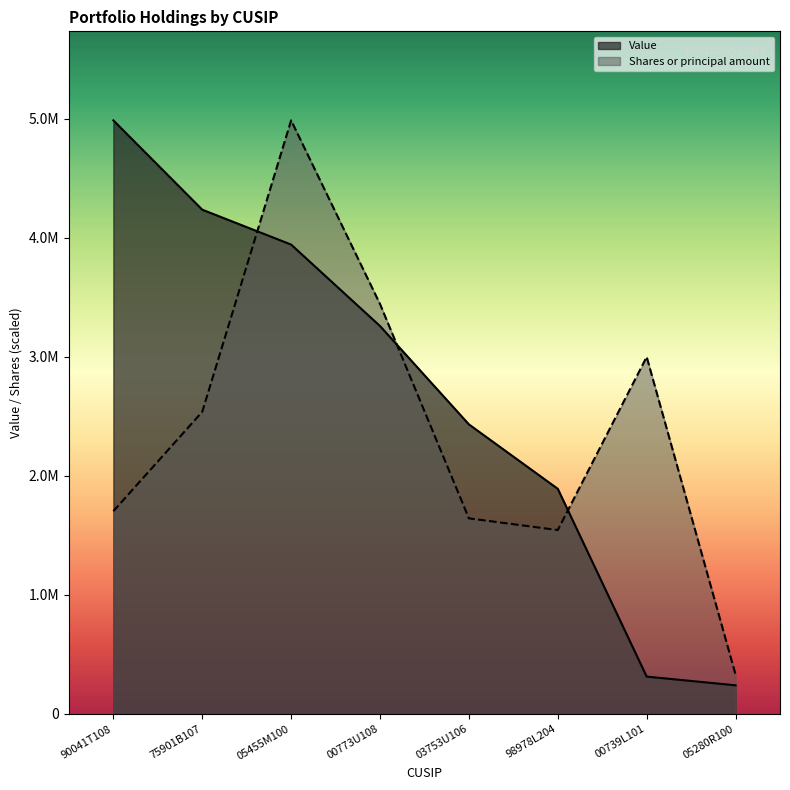

Rank the categories by Value value from highest to lowest.

90041T108, 75901B107, 05455M100, 00773U108, 03753U106, 98978L204, 00739L101, 05280R100